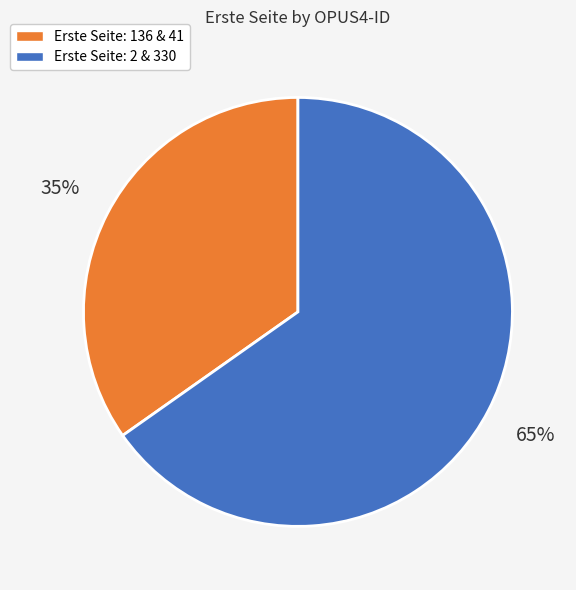

Is there a majority slice in this chart?

Yes